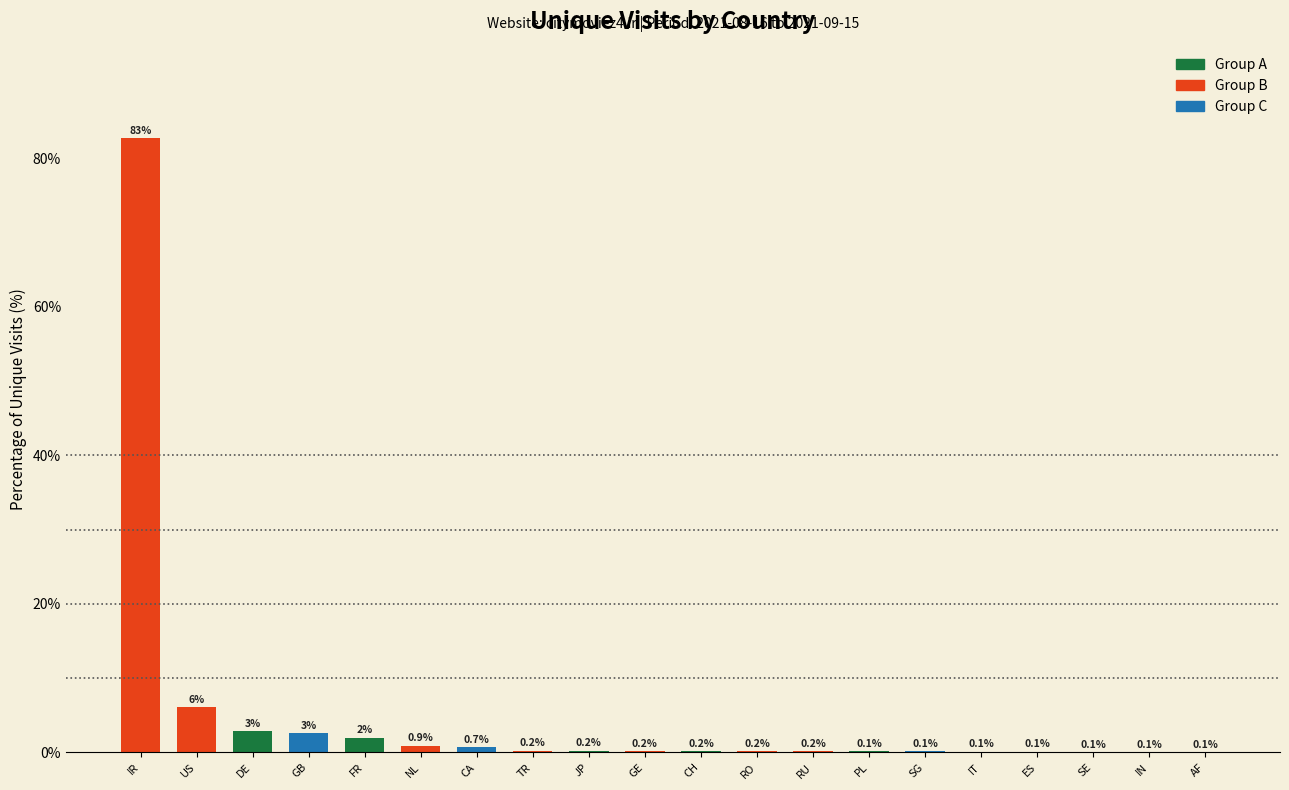

What is the sum of the values at PL and FR?

2.1